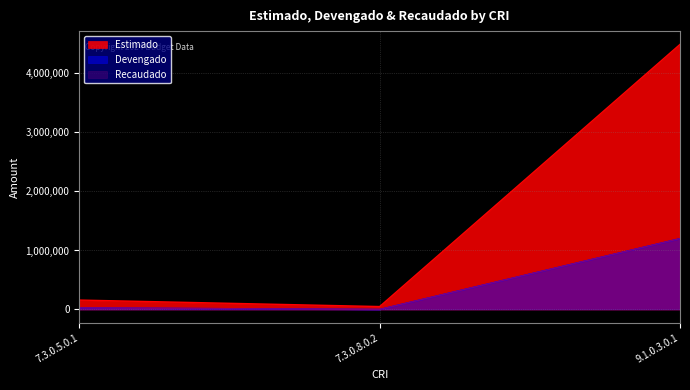

Between 7.3.0.5.0.1 and 9.1.0.3.0.1, which series saw the biggest shift?

Estimado